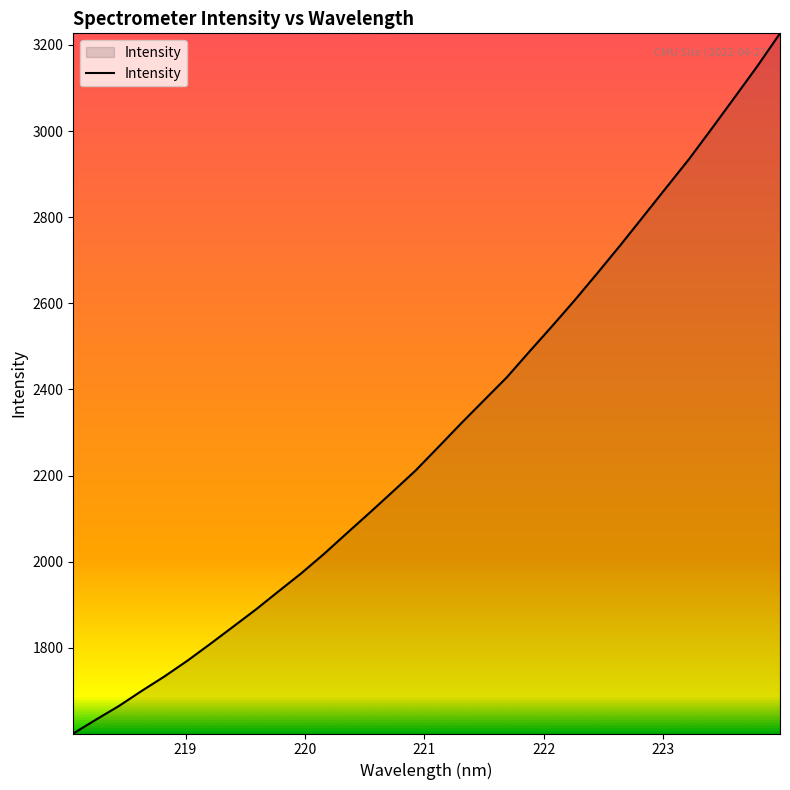

What is the minimum value shown in the chart?

1601.0